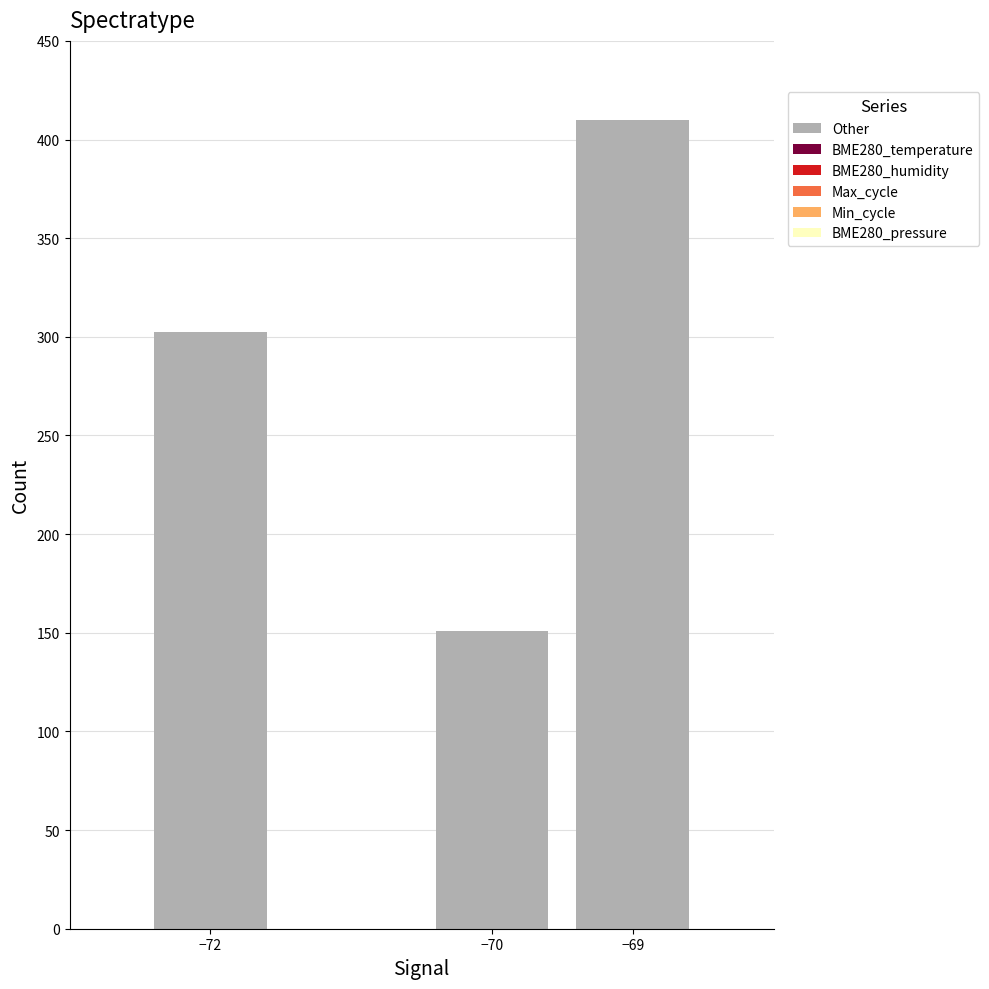

True or false: Other has a value of 112.1 at −72.

False